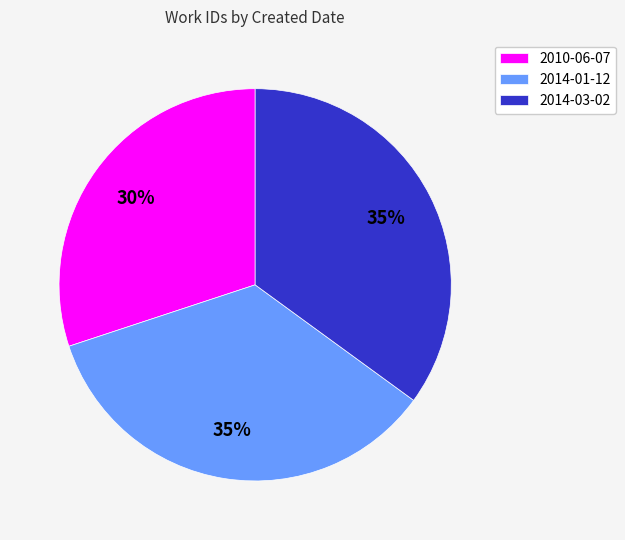

How many segments does this pie chart have?

3